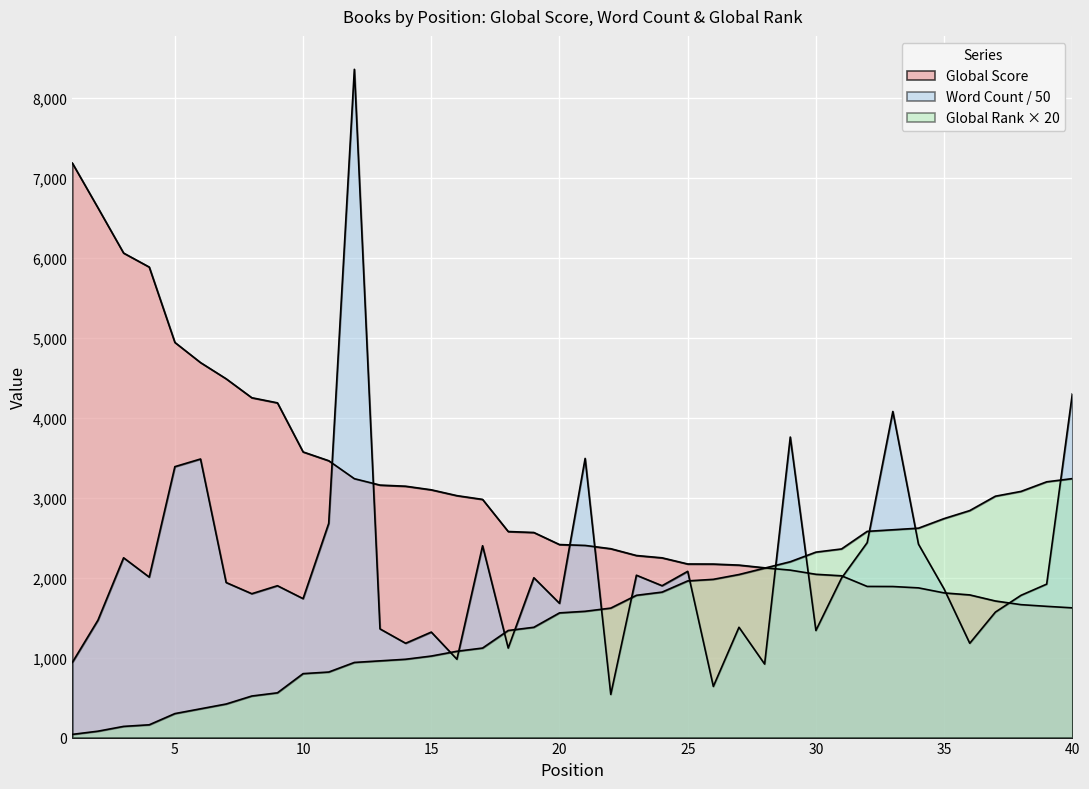

Rank the categories by Word Count value from lowest to highest.

22, 26, 28, 1, 16, 18, 14, 36, 15, 30, 13, 27, 2, 37, 20, 10, 38, 8, 35, 9, 24, 39, 7, 31, 19, 4, 23, 25, 3, 17, 34, 32, 11, 5, 6, 21, 29, 33, 40, 12